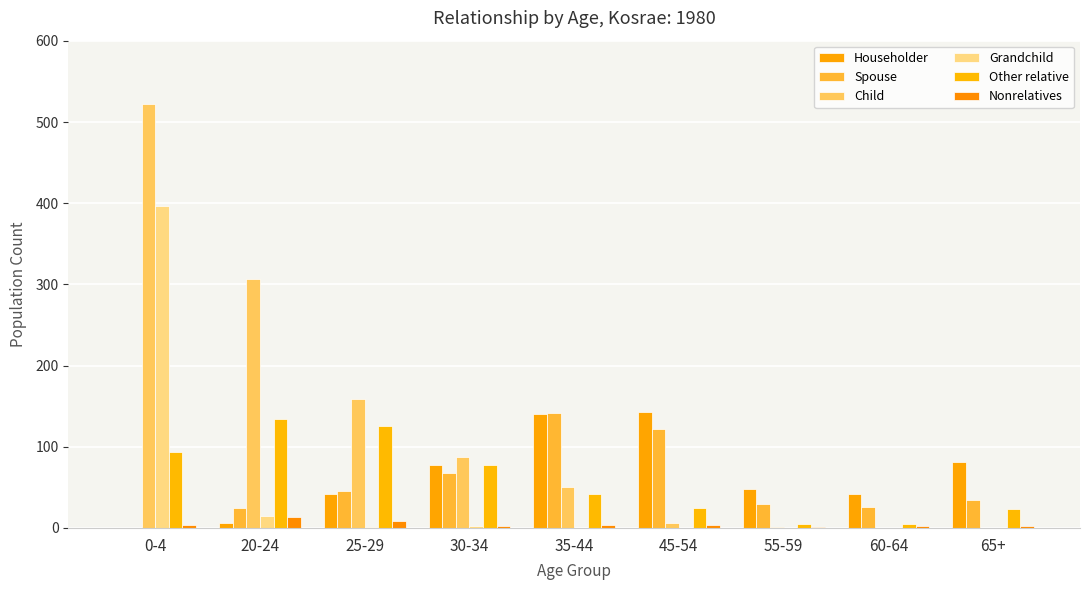

What is the total value across all series at 35-44?

377